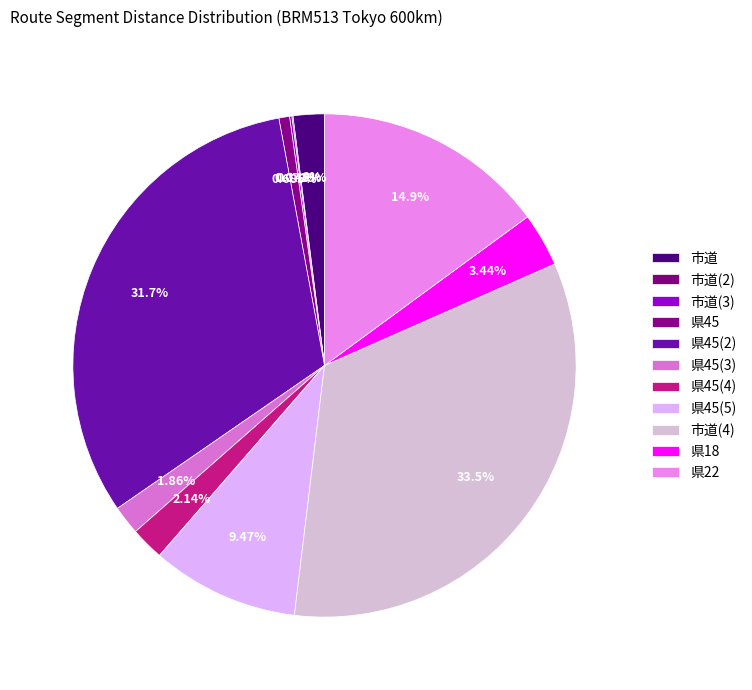

To the nearest percent, what is the combined percentage of 市道(2) and 市道?

2%